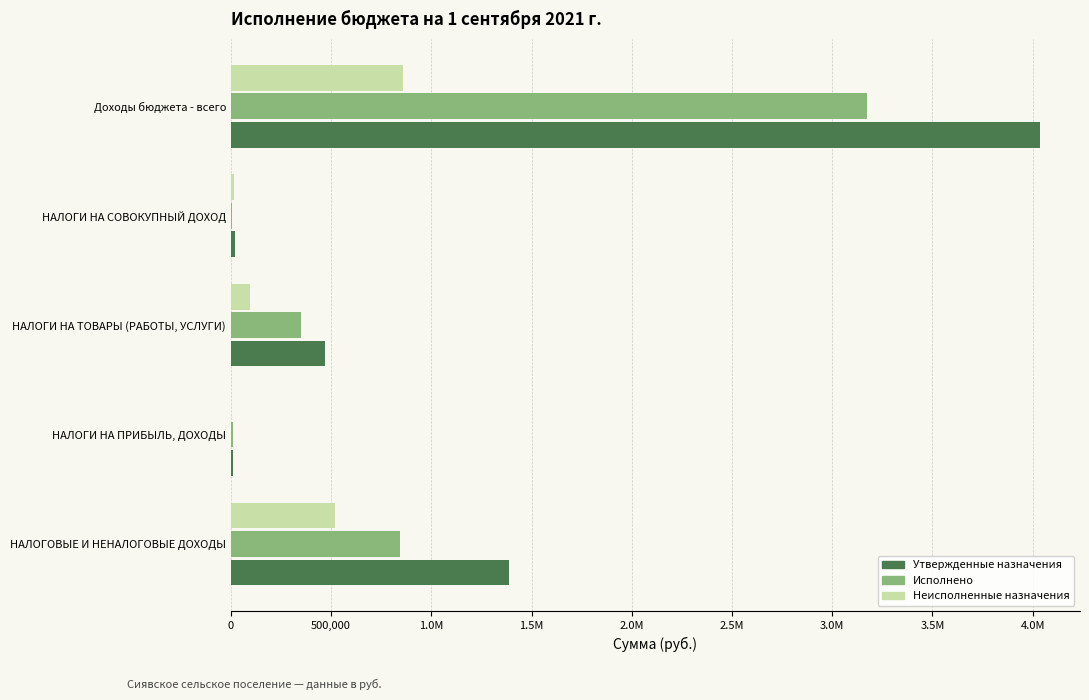

What are all the series names shown in the legend?

Утвержденные назначения, Исполнено, Неисполненные назначения